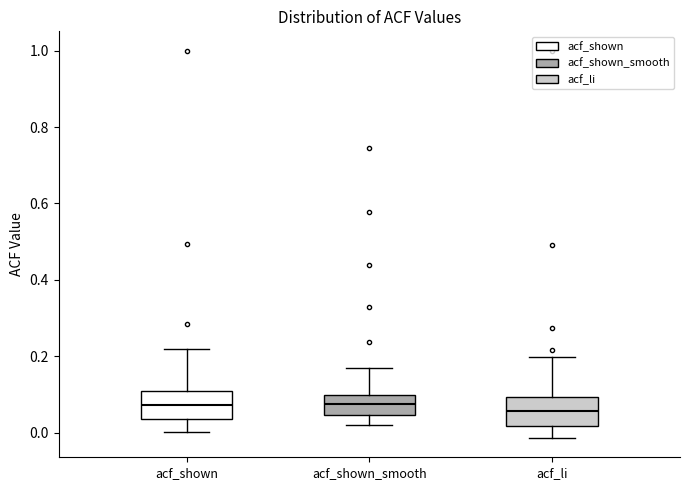

Reading left to right, transcribe this box plot: for each box, give where its median line is, the range the box spans, and where its two whiskers end, as read against the y-axis. The values are not printed on the chart, so give them approximately, as read against the axis.

acf_shown: median 0.08, box 0.04 to 0.10, whiskers 0.00 to 0.22
acf_shown_smooth: median 0.08, box 0.04 to 0.10, whiskers 0.02 to 0.16
acf_li: median 0.06, box 0.02 to 0.10, whiskers -0.02 to 0.20